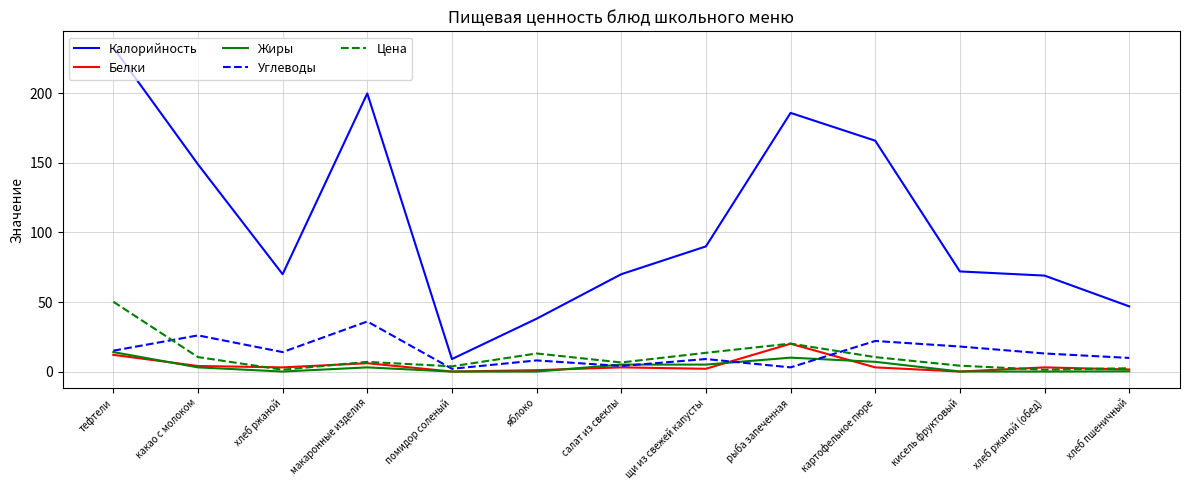

Is this an area chart (filled region under the line)?

No